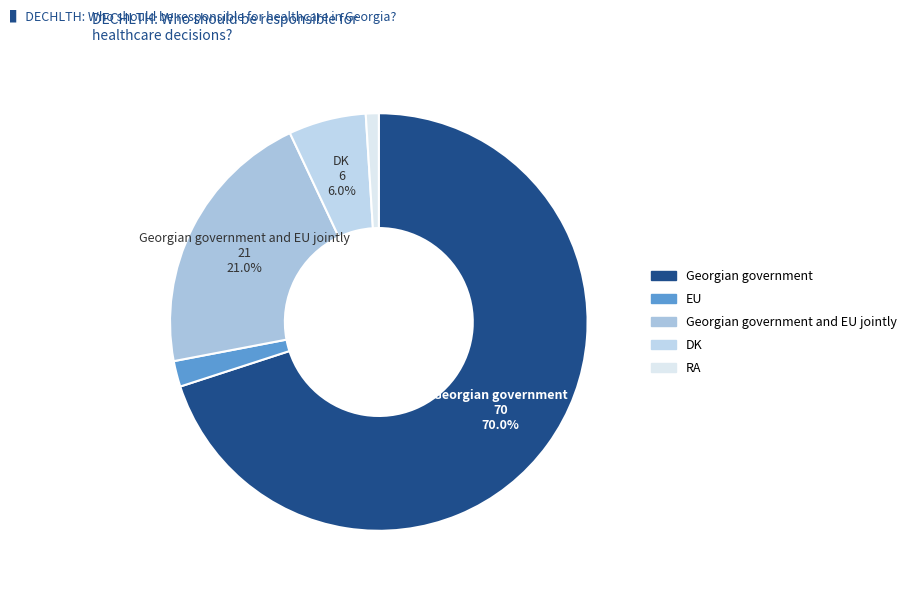

How many slices are in this pie chart?

5